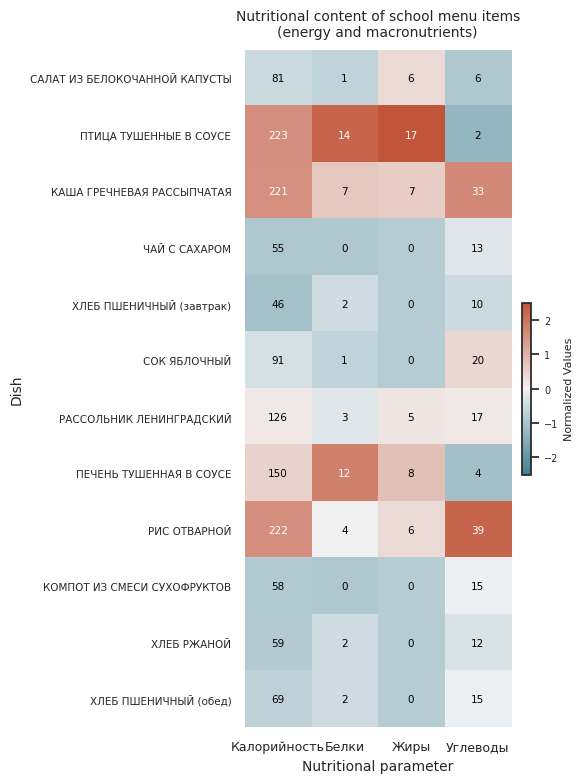

What is the average value of the ХЛЕБ ПШЕНИЧНЫЙ (обед) series?

22